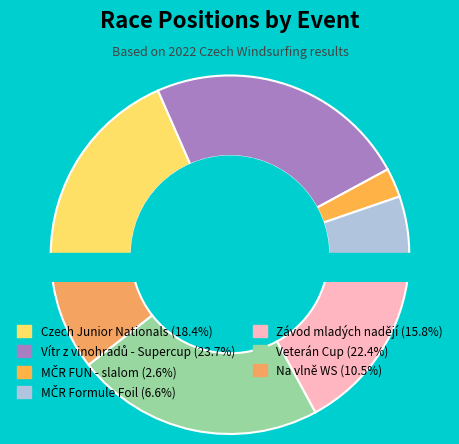

Count the number of slices in the pie.

7